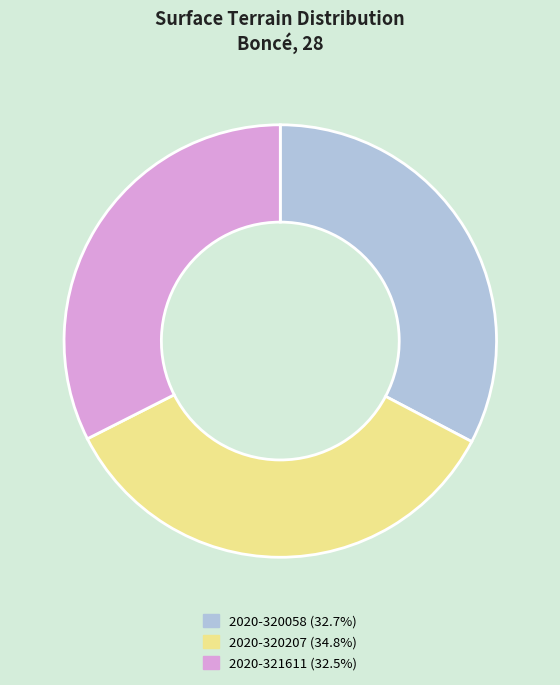

True or false: 2020-321611 accounts for 32% of the total.

True